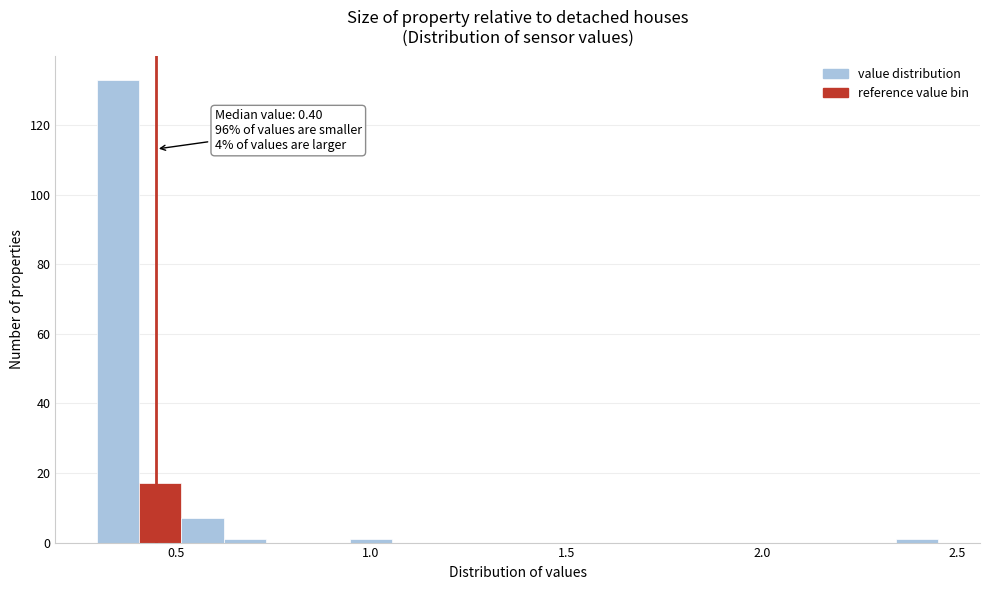

Read against the x-axis, roughly where is the centre of the tallest bar?

0.35